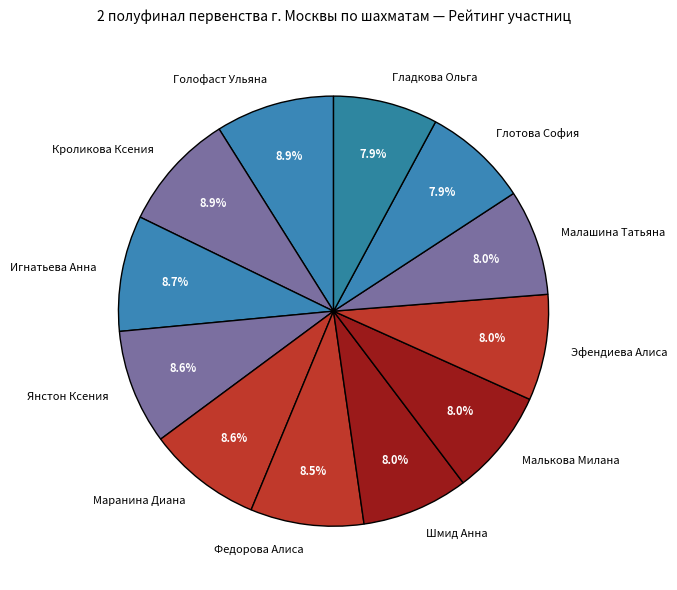

Does Малькова Милана account for over 50% of the chart?

No